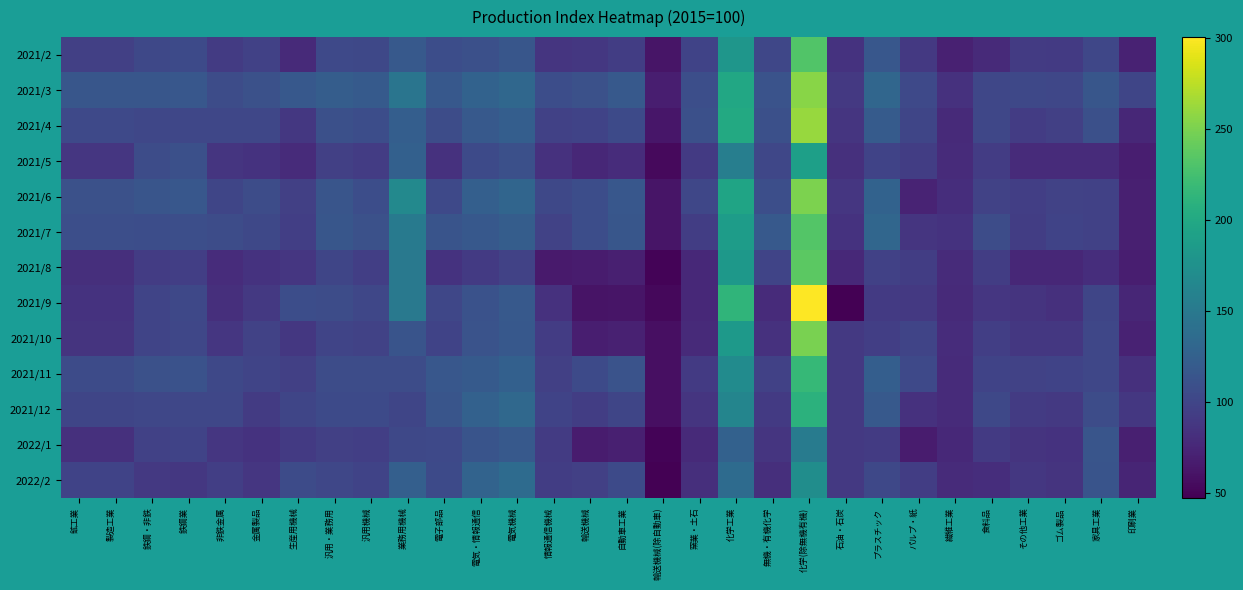

Reading left to right, list all the values displayed in this chart.

2021/2: 鉱工業=95.5	製造工業=95.5	鉄鋼・非鉄=102.8	鉄鋼業=104.5	非鉄金属=91.7	金属製品=96.0	生産用機械=77.9	汎用・業務用=103.7	汎用機械=101.9	業務用機械=118.1	電子部品=106.9	電気・情報通信=109.3	電気機械=114.9	情報通信機械=86.5	輸送機械=88.9	自動車工業=93.8	輸送機械(除自動車)=61.8	窯業・土石=98.3	化学工業=180.3	無機・有機化学=101.1	化学(除無機有機)=231.6	石油・石炭=84.6	プラスチック=115.9	パルプ・紙=89.2	繊維工業=70.7	食料品=78.0	その他工業=91.3	ゴム製品=90.8	家具工業=101.4	印刷業=71.5
2021/3: 鉱工業=115.2	製造工業=115.2	鉄鋼・非鉄=115.1	鉄鋼業=116.5	非鉄金属=106.2	金属製品=109.8	生産用機械=117.2	汎用・業務用=121.9	汎用機械=119.0	業務用機械=145.9	電子部品=117.1	電気・情報通信=126.8	電気機械=131.6	情報通信機械=107.3	輸送機械=110.3	自動車工業=117.8	輸送機械(除自動車)=68.8	窯業・土石=108.5	化学工業=198.9	無機・有機化学=112.0	化学(除無機有機)=255.4	石油・石炭=89.3	プラスチック=131.2	パルプ・紙=103.1	繊維工業=83.3	食料品=101.6	その他工業=102.5	ゴム製品=101.5	家具工業=115.6	印刷業=100.5
2021/4: 鉱工業=103.4	製造工業=103.4	鉄鋼・非鉄=101.1	鉄鋼業=101.0	非鉄金属=101.5	金属製品=101.2	生産用機械=88.7	汎用・業務用=109.4	汎用機械=107.7	業務用機械=123.1	電子部品=106.7	電気・情報通信=117.9	電気機械=123.1	情報通信機械=96.6	輸送機械=98.3	自動車工業=104.6	輸送機械(除自動車)=63.2	窯業・土石=109.3	化学工業=201.5	無機・有機化学=109.0	化学(除無機有機)=261.5	石油・石炭=86.9	プラスチック=120.3	パルプ・紙=100.6	繊維工業=78.0	食料品=101.3	その他工業=92.7	ゴム製品=95.4	家具工業=108.8	印刷業=75.3
2021/5: 鉱工業=87.5	製造工業=87.5	鉄鋼・非鉄=106.3	鉄鋼業=109.5	非鉄金属=86.8	金属製品=84.9	生産用機械=78.5	汎用・業務用=95.9	汎用機械=92.3	業務用機械=125.3	電子部品=83.5	電気・情報通信=104.2	電気機械=109.2	情報通信機械=83.7	輸送機械=76.1	自動車工業=80.0	輸送機械(除自動車)=54.1	窯業・土石=90.3	化学工業=155.3	無機・有機化学=101.8	化学(除無機有機)=190.1	石油・石炭=82.6	プラスチック=98.7	パルプ・紙=93.3	繊維工業=78.9	食料品=92.0	その他工業=78.2	ゴム製品=78.9	家具工業=79.0	印刷業=69.0
2021/6: 鉱工業=110.3	製造工業=110.3	鉄鋼・非鉄=114.1	鉄鋼業=116.3	非鉄金属=100.7	金属製品=106.0	生産用機械=95.8	汎用・業務用=114.0	汎用機械=107.5	業務用機械=166.9	電子部品=103.7	電気・情報通信=124.4	電気機械=129.8	情報通信機械=102.6	輸送機械=107.8	自動車工業=116.1	輸送機械(除自動車)=61.9	窯業・土石=101.2	化学工業=195.0	無機・有機化学=108.6	化学(除無機有機)=251.0	石油・石炭=87.8	プラスチック=127.0	パルプ・紙=73.0	繊維工業=81.1	食料品=97.3	その他工業=94.4	ゴム製品=97.7	家具工業=96.5	印刷業=69.4
2021/7: 鉱工業=108.5	製造工業=108.5	鉄鋼・非鉄=107.8	鉄鋼業=108.1	非鉄金属=106.1	金属製品=102.6	生産用機械=94.6	汎用・業務用=114.9	汎用機械=110.4	業務用機械=151.1	電子部品=112.8	電気・情報通信=117.2	電気機械=122.1	情報通信機械=97.3	輸送機械=107.3	自動車工業=115.4	輸送機械(除自動車)=62.3	窯業・土石=93.1	化学工業=187.5	無機・有機化学=117.8	化学(除無機有機)=232.7	石油・石炭=85.0	プラスチック=131.3	パルプ・紙=86.7	繊維工業=84.1	食料品=106.2	その他工業=93.9	ゴム製品=98.8	家具工業=96.3	印刷業=69.9
2021/8: 鉱工業=81.9	製造工業=81.9	鉄鋼・非鉄=92.6	鉄鋼業=94.6	非鉄金属=79.8	金属製品=84.8	生産用機械=87.9	汎用・業務用=100.4	汎用機械=94.3	業務用機械=150.3	電子部品=84.1	電気・情報通信=91.0	電気機械=97.3	情報通信機械=65.4	輸送機械=67.0	自動車工業=70.1	輸送機械(除自動車)=50.0	窯業・土石=76.2	化学工業=182.4	無機・有機化学=99.3	化学(除無機有機)=236.4	石油・石炭=76.4	プラスチック=96.9	パルプ・紙=93.0	繊維工業=79.1	食料品=93.6	その他工業=75.7	ゴム製品=75.7	家具工業=80.3	印刷業=68.3
2021/9: 鉱工業=84.1	製造工業=84.1	鉄鋼・非鉄=99.7	鉄鋼業=102.6	非鉄金属=81.3	金属製品=89.4	生産用機械=107.2	汎用・業務用=106.4	汎用機械=101.0	業務用機械=150.2	電子部品=101.3	電気・情報通信=111.4	電気機械=118.4	情報通信機械=83.1	輸送機械=60.8	自動車工業=62.1	輸送機械(除自動車)=53.2	窯業・土石=76.8	化学工業=213.0	無機・有機化学=78.2	化学(除無機有機)=300.6	石油・石炭=37.3	プラスチック=90.5	パルプ・紙=89.9	繊維工業=77.5	食料品=88.0	その他工業=85.3	ゴム製品=82.2	家具工業=100.5	印刷業=74.3
2021/10: 鉱工業=85.5	製造工業=85.5	鉄鋼・非鉄=99.5	鉄鋼業=101.4	非鉄金属=87.5	金属製品=97.4	生産用機械=88.8	汎用・業務用=99.3	汎用機械=97.6	業務用機械=113.4	電子部品=98.7	電気・情報通信=112.4	電気機械=117.3	情報通信機械=92.1	輸送機械=68.7	自動車工業=70.7	輸送機械(除自動車)=57.6	窯業・土石=77.5	化学工業=183.9	無機・有機化学=83.1	化学(除無機有機)=249.3	石油・石炭=90.0	プラスチック=94.3	パルプ・紙=99.5	繊維工業=79.7	食料品=94.7	その他工業=89.0	ゴム製品=88.4	家具工業=101.6	印刷業=72.2
2021/11: 鉱工業=105.3	製造工業=105.3	鉄鋼・非鉄=110.2	鉄鋼業=111.5	非鉄金属=102.5	金属製品=99.0	生産用機械=95.3	汎用・業務用=106.2	汎用機械=106.3	業務用機械=106.0	電子部品=115.8	電気・情報通信=119.5	電気機械=125.4	情報通信機械=95.6	輸送機械=104.2	自動車工業=112.5	輸送機械(除自動車)=58.2	窯業・土石=91.0	化学工業=169.8	無機・有機化学=96.2	化学(除無機有機)=217.5	石油・石炭=90.0	プラスチック=123.4	パルプ・紙=103.3	繊維工業=78.4	食料品=98.6	その他工業=97.6	ゴム製品=98.4	家具工業=101.3	印刷業=83.0
2021/12: 鉱工業=100.0	製造工業=100.0	鉄鋼・非鉄=101.0	鉄鋼業=100.9	非鉄金属=101.8	金属製品=91.6	生産用機械=100.7	汎用・業務用=104.2	汎用機械=104.7	業務用機械=100.4	電子部品=114.0	電気・情報通信=126.4	電気機械=133.4	情報通信機械=98.0	輸送機械=93.7	自動車工業=100.1	輸送機械(除自動車)=58.0	窯業・土石=86.8	化学工業=162.8	無機・有機化学=90.2	化学(除無機有機)=209.9	石油・石炭=90.0	プラスチック=118.3	パルプ・紙=83.2	繊維工業=78.9	食料品=102.8	その他工業=91.6	ゴム製品=89.2	家具工業=106.8	印刷業=89.0
2022/1: 鉱工業=82.5	製造工業=82.5	鉄鋼・非鉄=96.6	鉄鋼業=98.1	非鉄金属=87.3	金属製品=84.9	生産用機械=90.8	汎用・業務用=95.6	汎用機械=94.8	業務用機械=102.4	電子部品=103.1	電気・情報通信=112.9	電気機械=118.0	情報通信機械=91.8	輸送機械=66.4	自動車工業=69.3	輸送機械(除自動車)=50.2	窯業・土石=77.4	化学工業=126.4	無機・有機化学=86.3	化学(除無機有機)=152.5	石油・石炭=90.0	プラスチック=91.8	パルプ・紙=66.7	繊維工業=76.3	食料品=90.2	その他工業=86.0	ゴム製品=84.2	家具工業=114.1	印刷業=69.8
2022/2: 鉱工業=98.0	製造工業=98.0	鉄鋼・非鉄=89.1	鉄鋼業=88.3	非鉄金属=94.6	金属製品=87.7	生産用機械=104.9	汎用・業務用=101.5	汎用機械=98.8	業務用機械=123.7	電子部品=104.3	電気・情報通信=127.7	電気機械=136.0	情報通信機械=93.9	輸送機械=95.6	自動車工業=104.2	輸送機械(除自動車)=47.5	窯業・土石=82.1	化学工業=136.1	無機・有機化学=81.7	化学(除無機有機)=171.4	石油・石炭=90.0	プラスチック=102.4	パルプ・紙=93.5	繊維工業=78.9	食料品=80.7	その他工業=88.6	ゴム製品=85.9	家具工業=113.4	印刷業=73.7